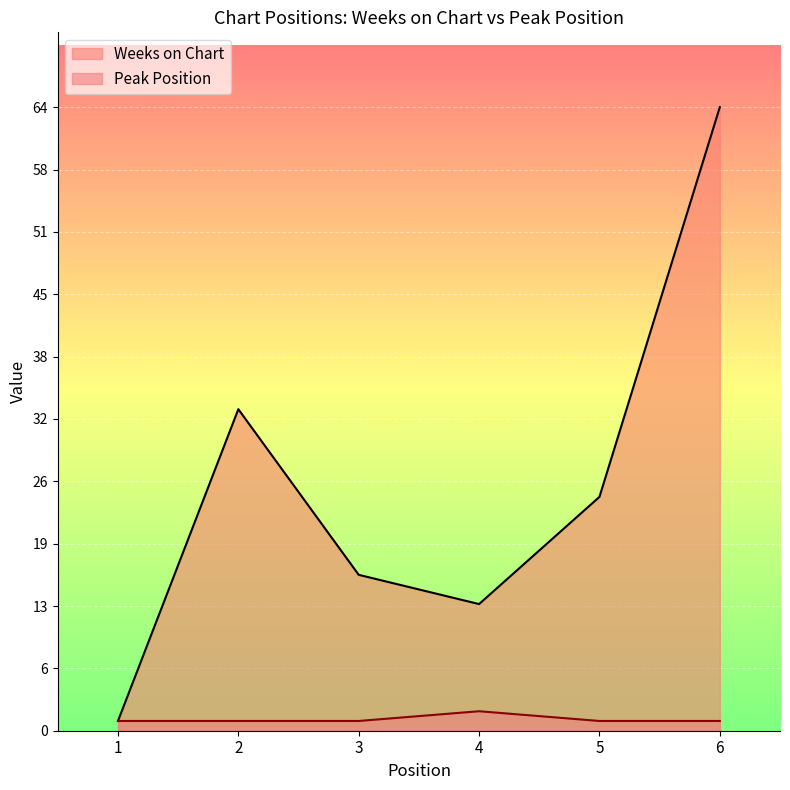

Reading right to left, list all the values displayed in this chart.

Weeks on Chart: 64	24	13	16	33	1
Peak Position: 1	1	2	1	1	1